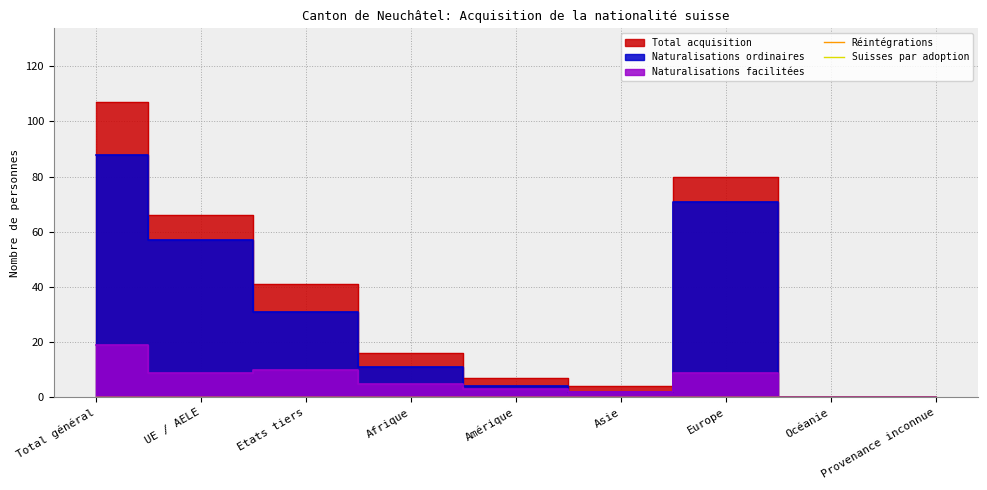

True or false: Naturalisations ordinaires and Naturalisations facilitées cross at least once.

False